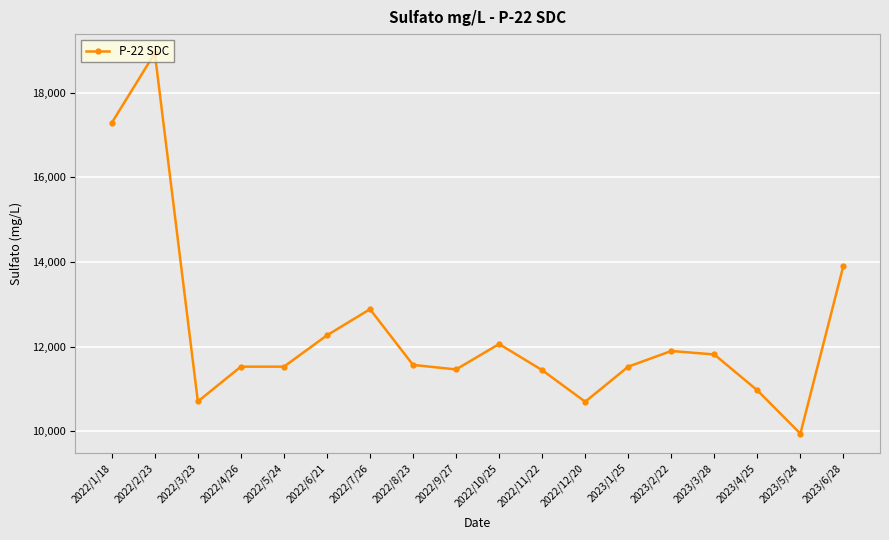

The value at 2022/3/23 is 10701.9. True or false?

True